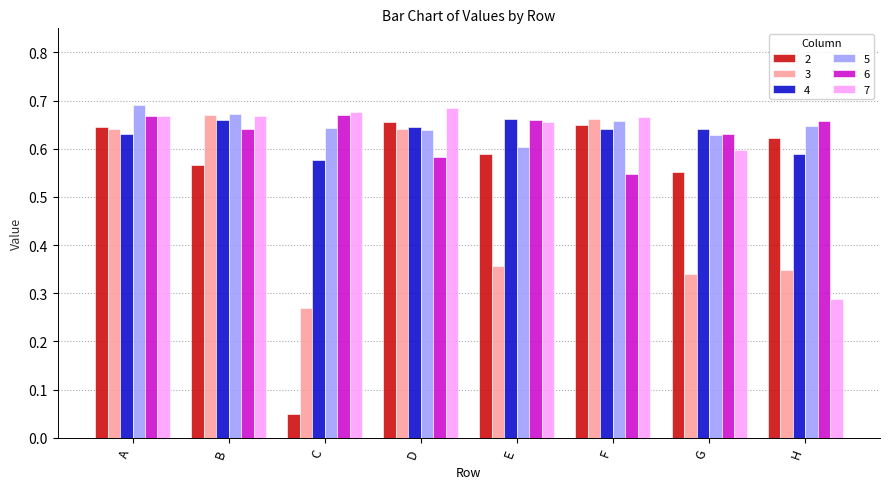

True or false: 2 has a value of 0.6 at H.

True